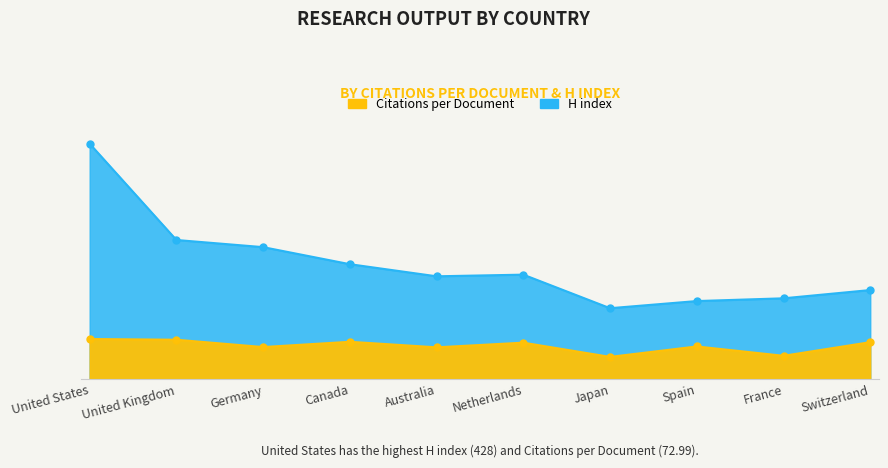

What are all the series names shown in the legend?

Citations per document, H index